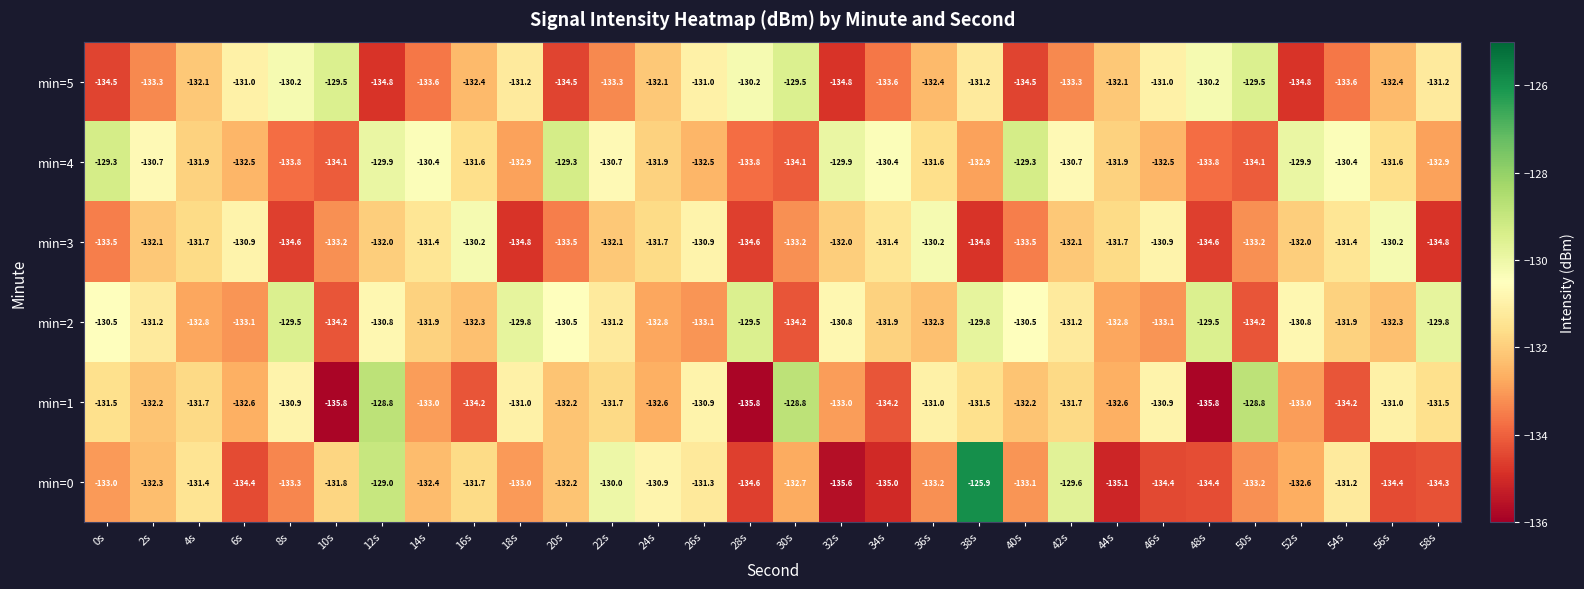

Rank the series at 18s from lowest to highest value.

min=3, min=0, min=4, min=5, min=1, min=2